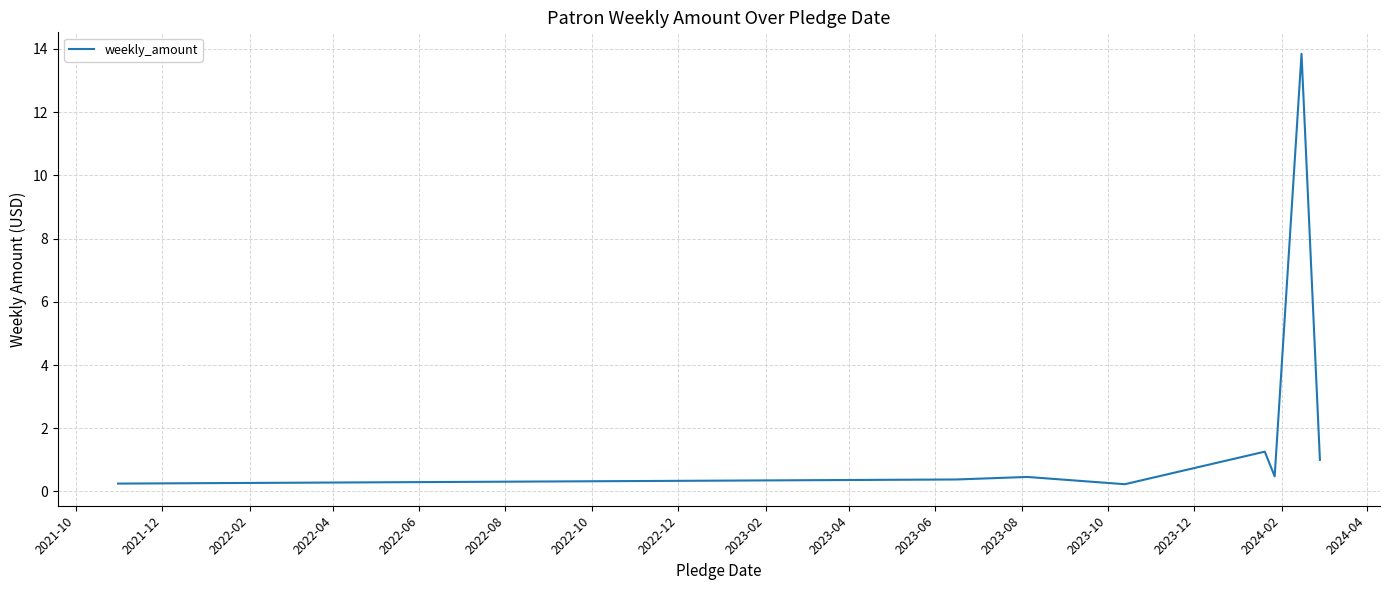

What is the maximum value shown in the chart?

13.8